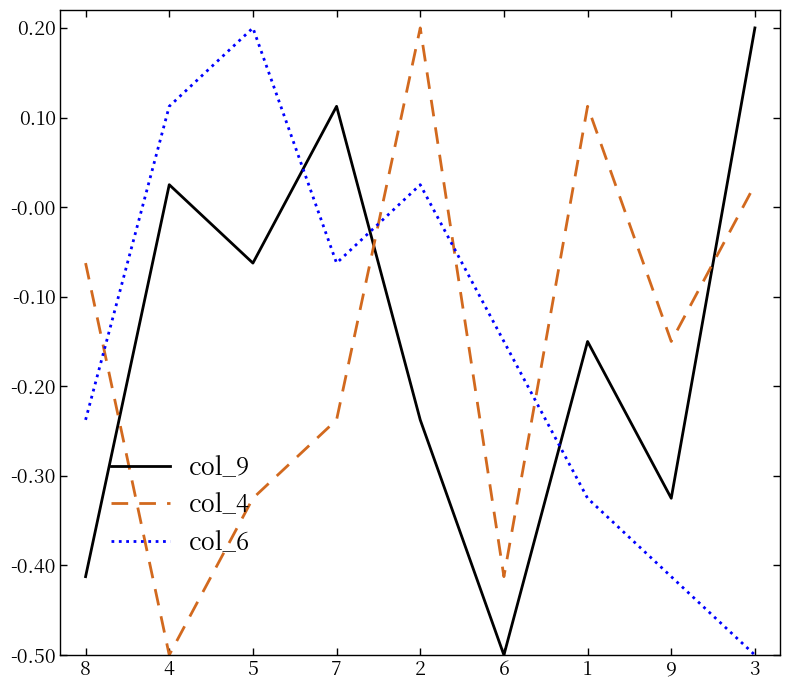

Between 8 and 9, which series saw the biggest shift?

col_6